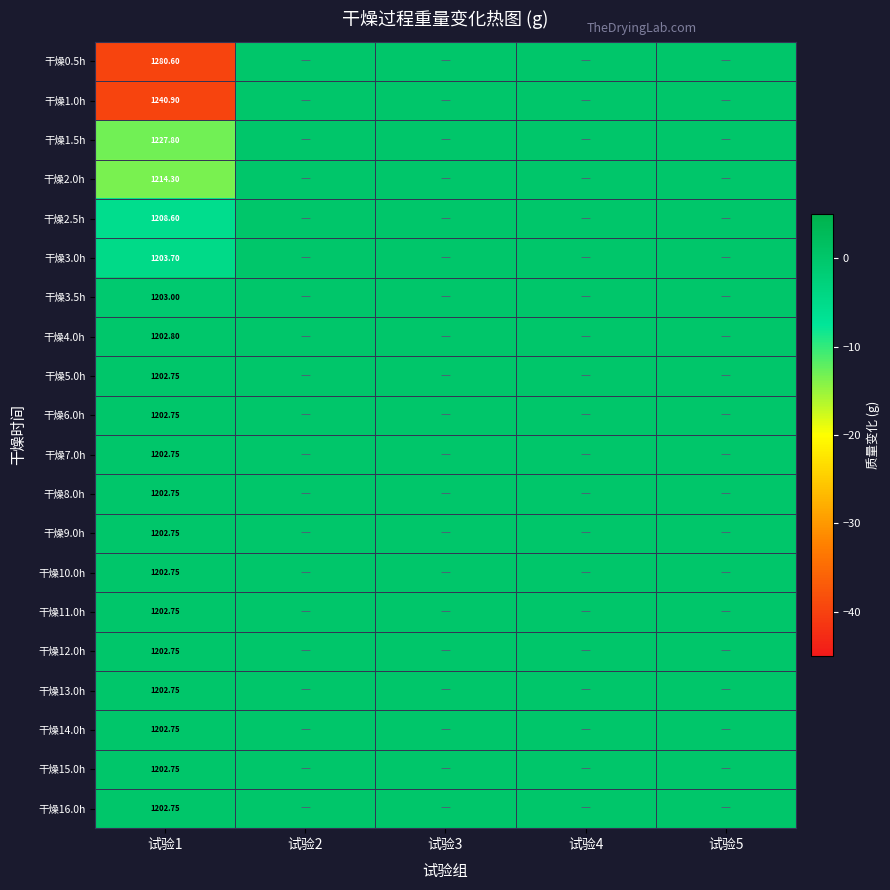

The value of 干燥2.0h at 试验2 is 6.5. True or false?

False